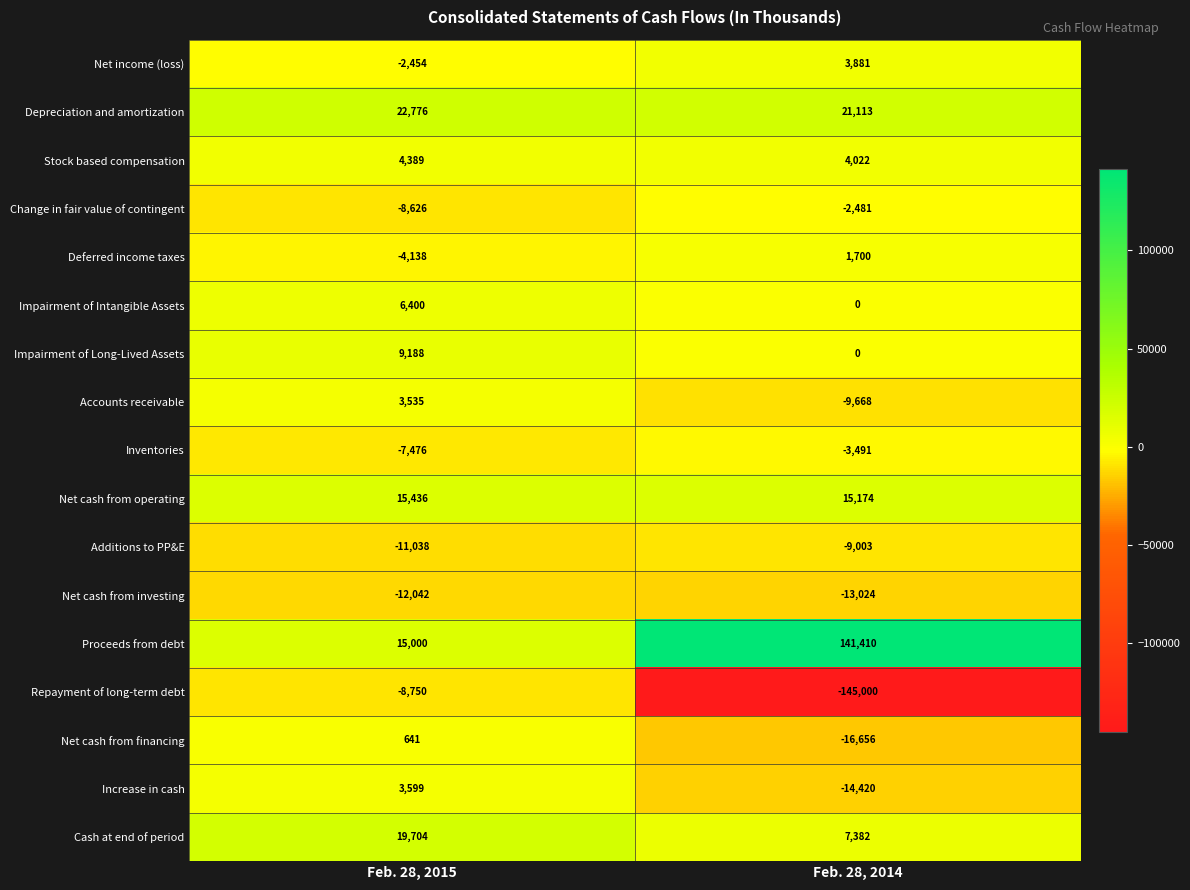

At which category is the sum across all series the highest?

Feb. 28, 2015